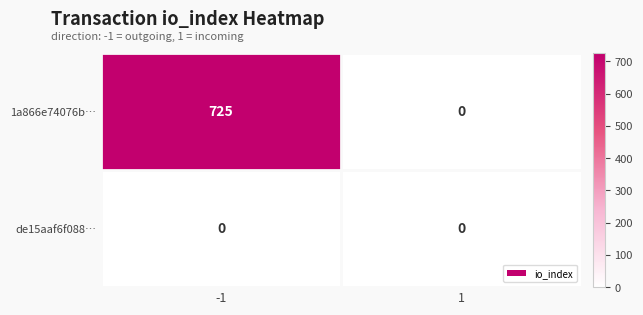

Which series changed the most between -1 and 1?

1a866e74076b…